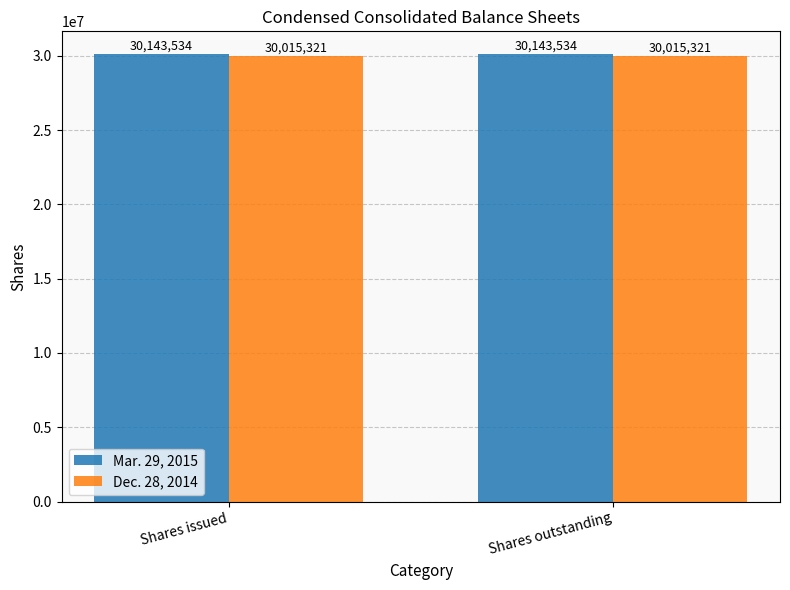

Reading left to right, list all the values displayed in this chart.

Mar. 29, 2015: Shares issued=30143534	Shares outstanding=30143534
Dec. 28, 2014: Shares issued=30015321	Shares outstanding=30015321